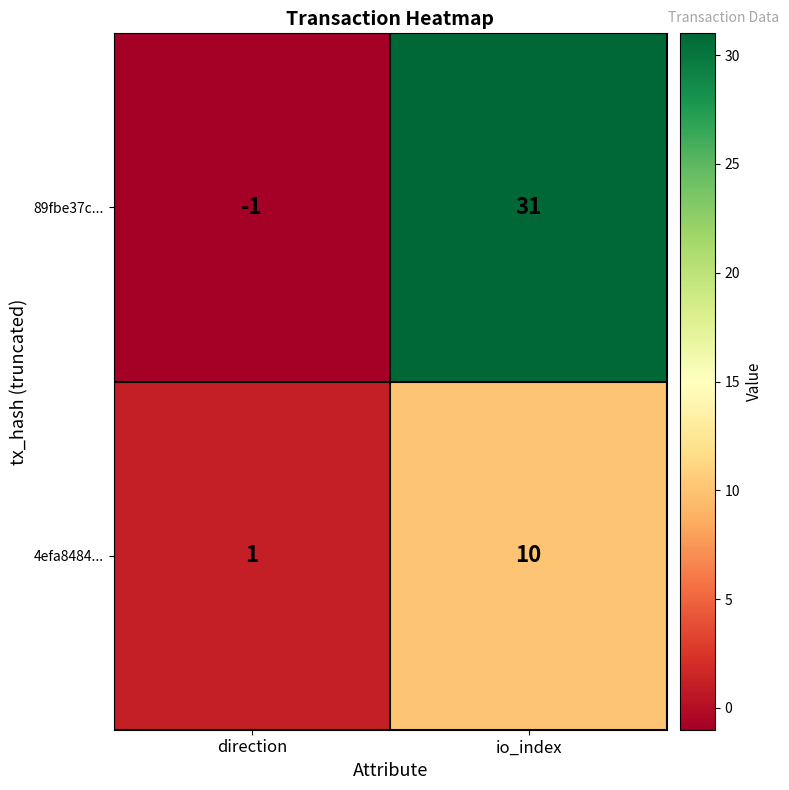

What is the average value of the 89fbe37c... series?

15